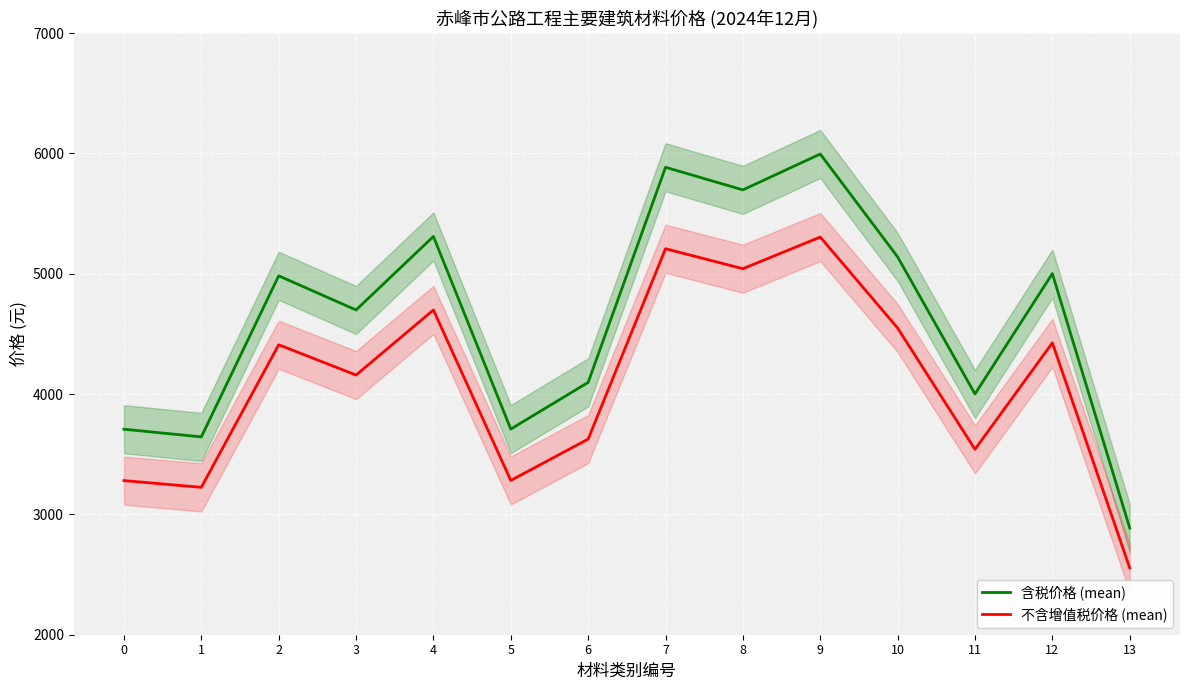

Where is 含税价格 (mean) nearest to the value 4441?

3